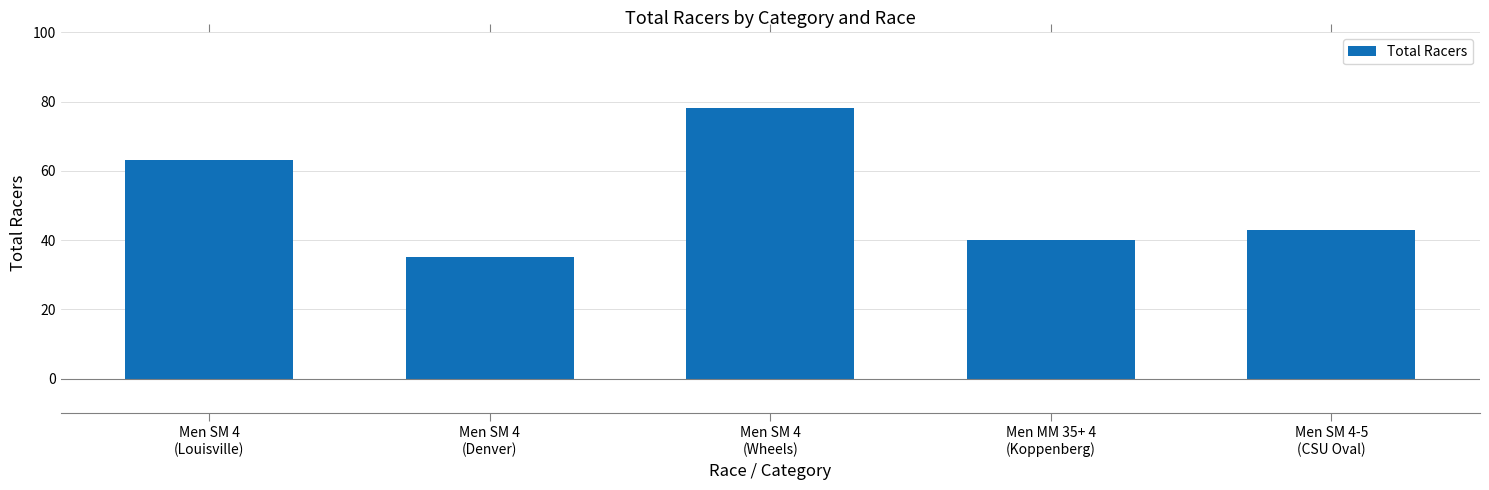

List the labels in order of value, smallest first.

Men SM 4
(Denver), Men MM 35+ 4
(Koppenberg), Men SM 4-5
(CSU Oval), Men SM 4
(Louisville), Men SM 4
(Wheels)